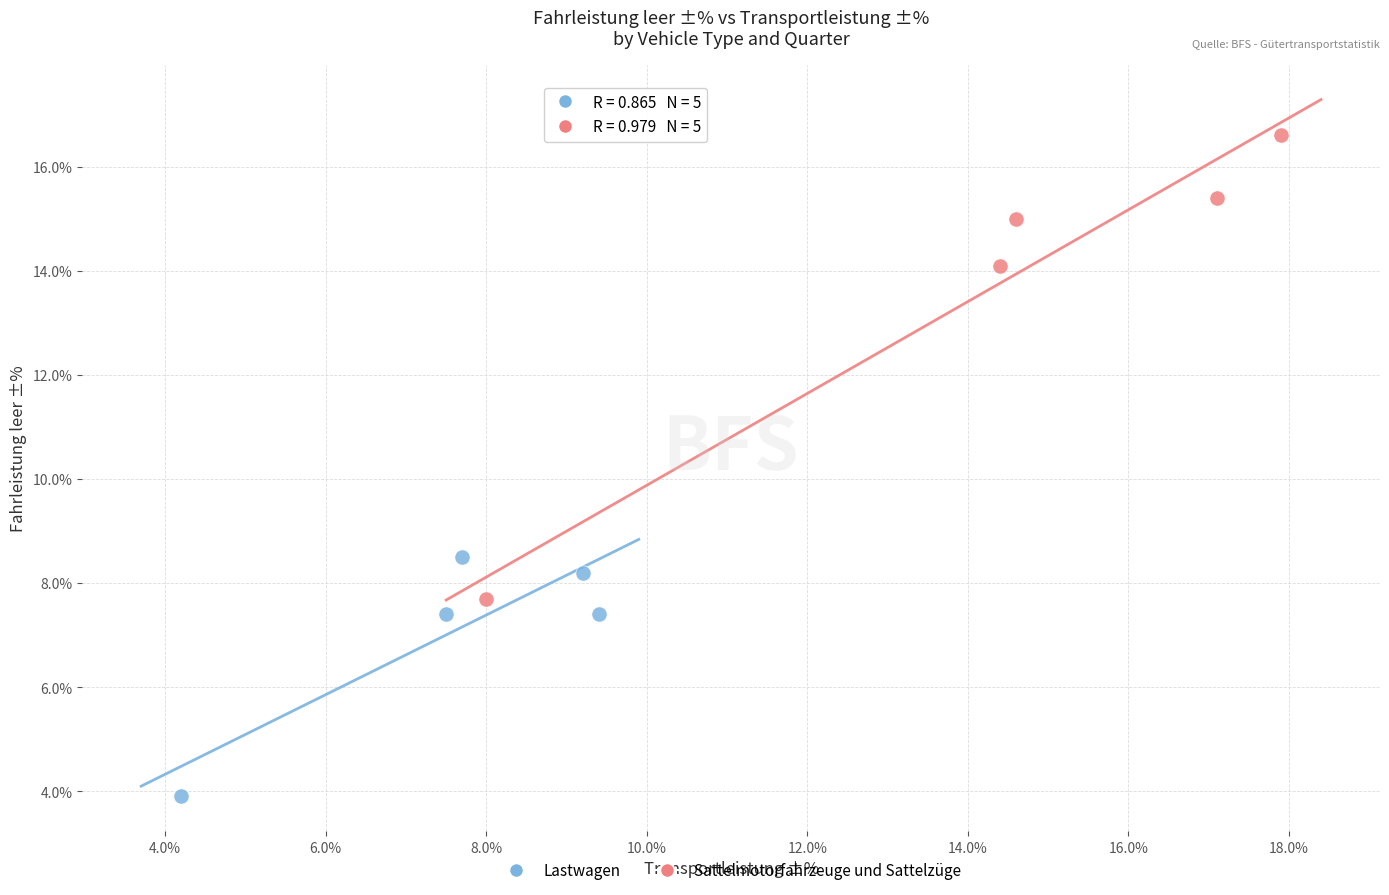

Which series contains the highest Y value?

Sattelmotorfahrzeuge und Sattelzüge